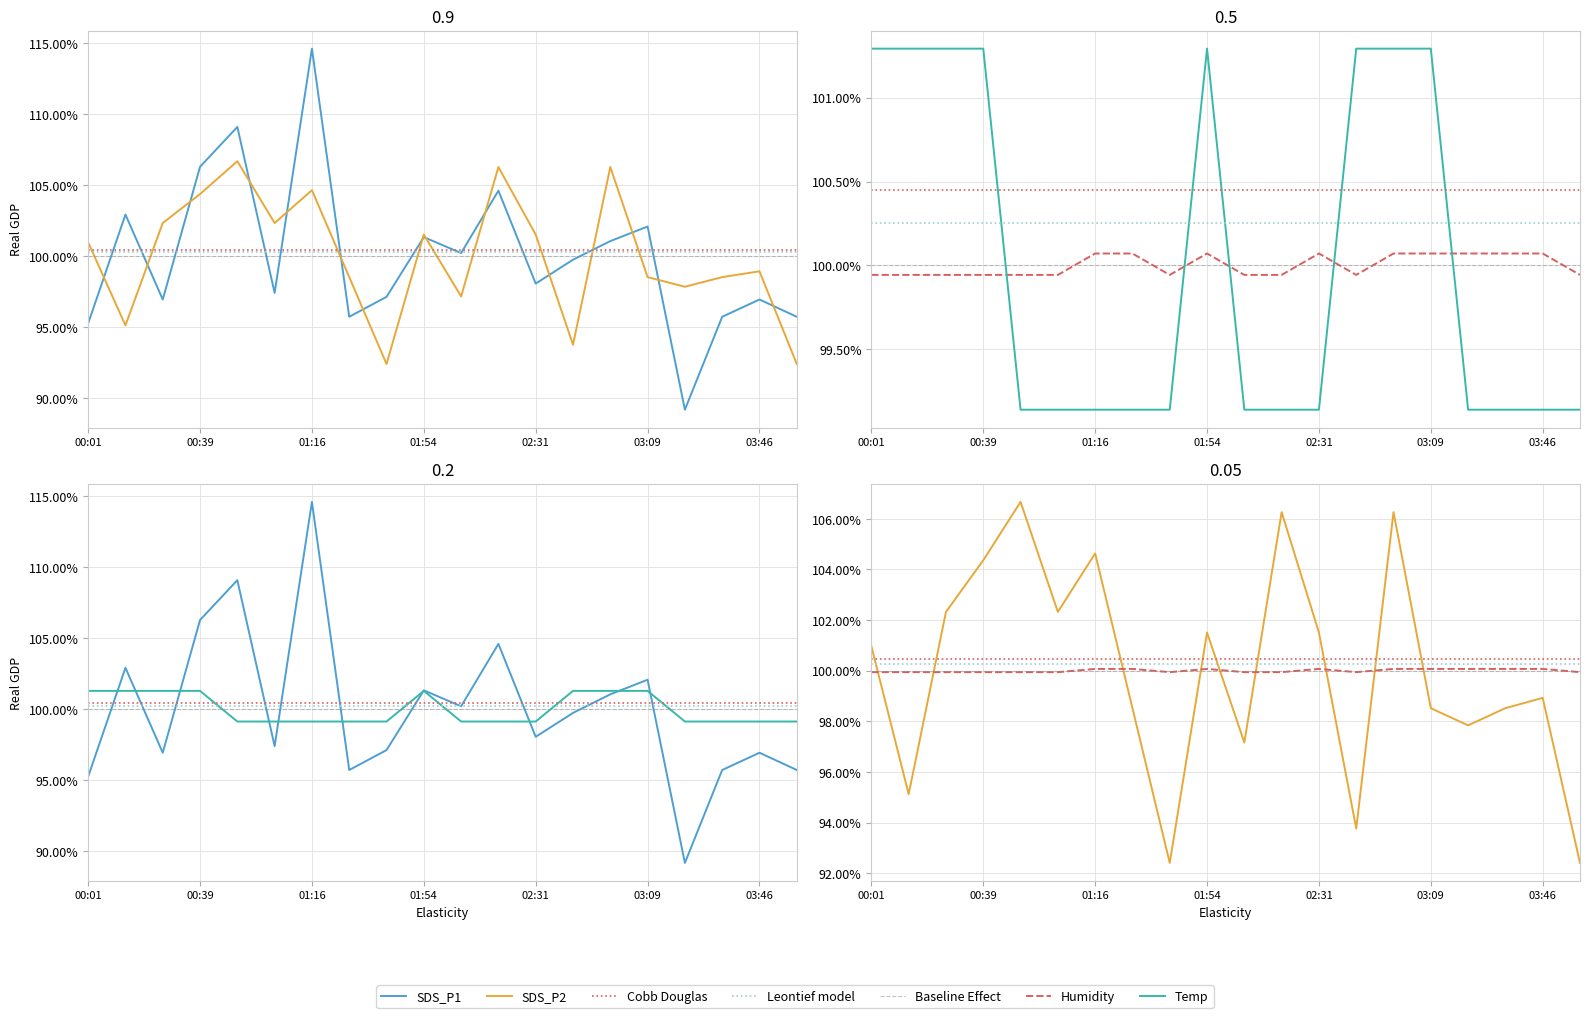

In SDS_P1, how many points are higher than both neighbors (excluding endpoints)?

7